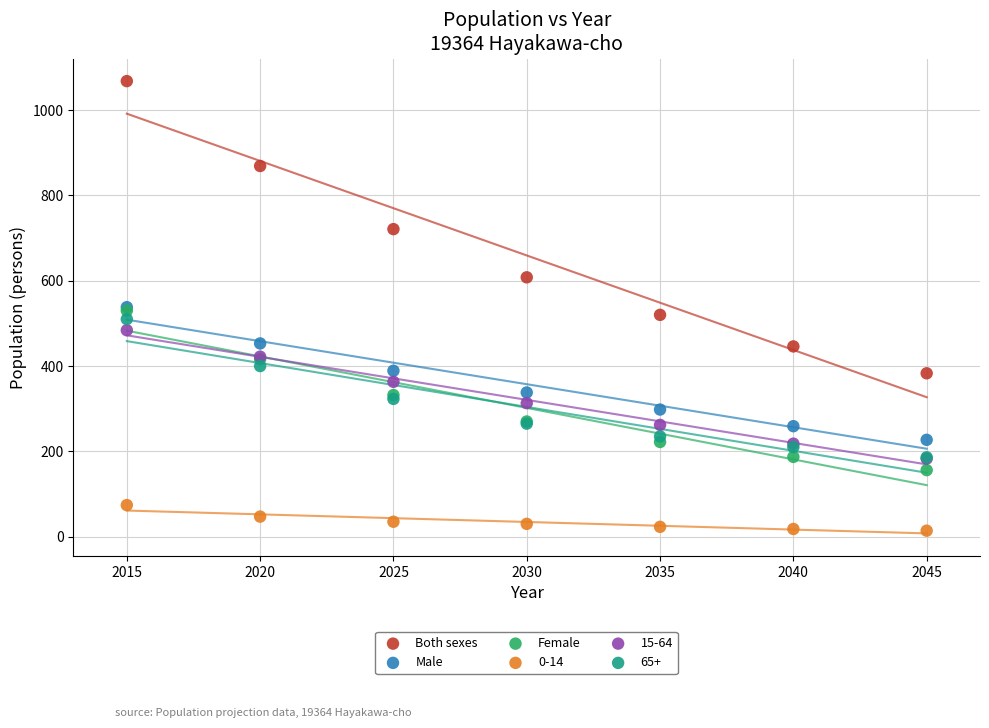

What are all the series names shown in the legend?

Both sexes, Male, Female, 0-14, 15-64, 65+